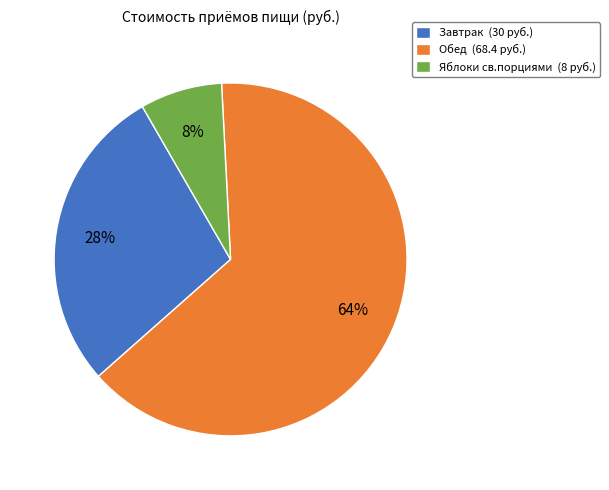

Is the sum of Яблоки св.порциями (8 руб.) and Обед (68.4 руб.) greater than half?

Yes